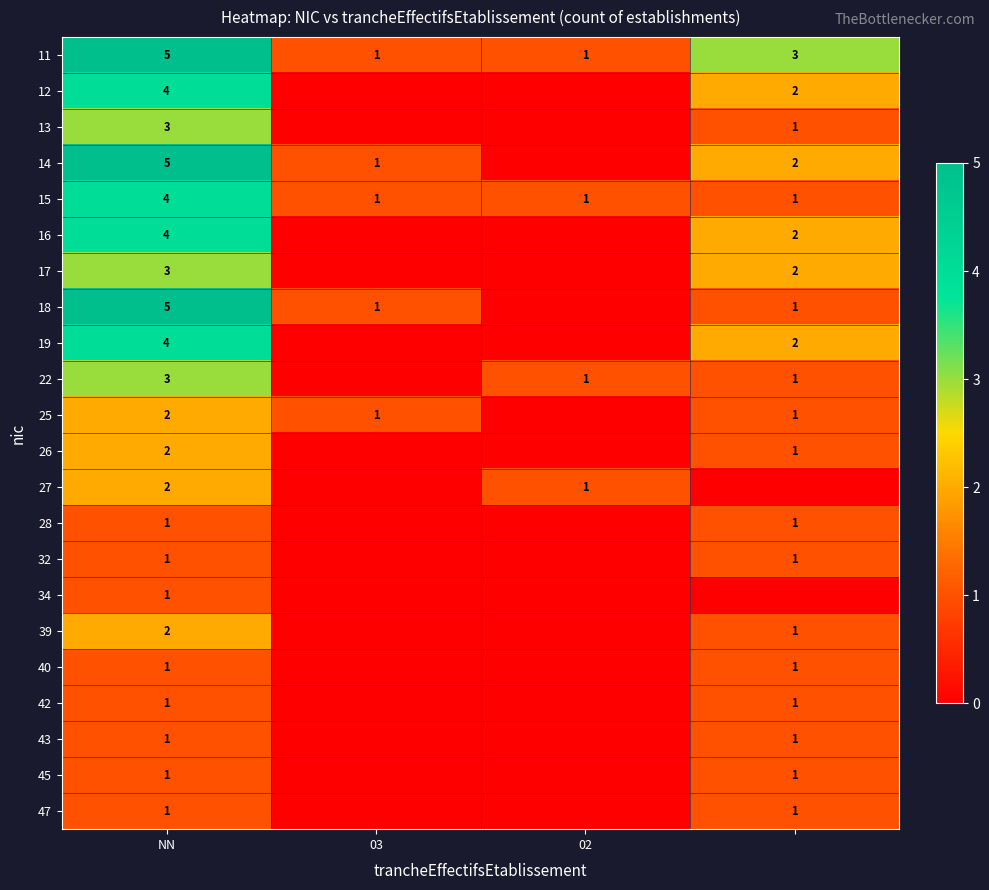

Which label corresponds to the largest value in the chart?

NN